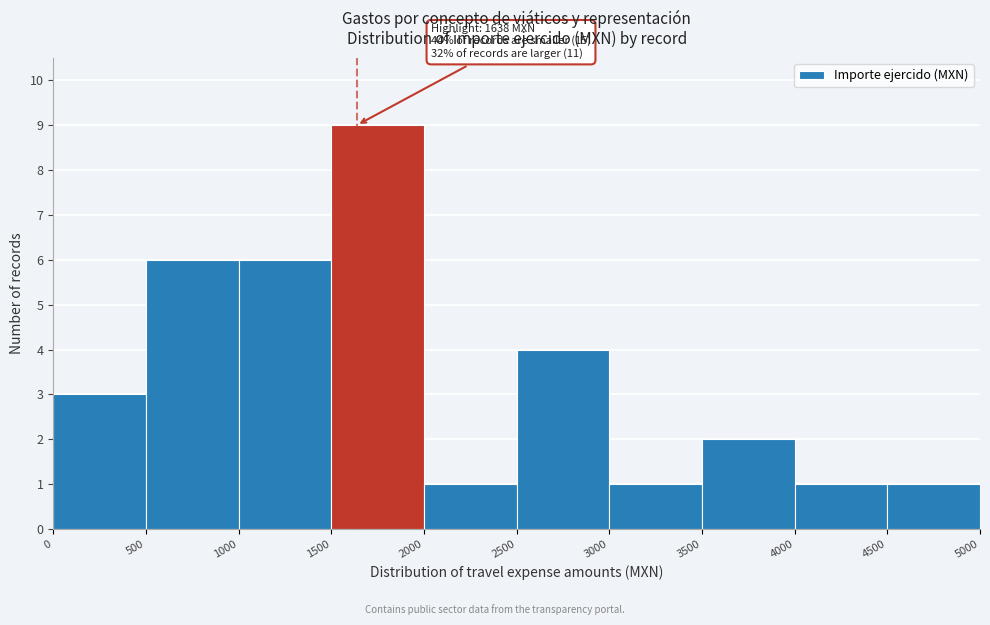

Which range on the x-axis has the tallest bar?

1500 to 2000